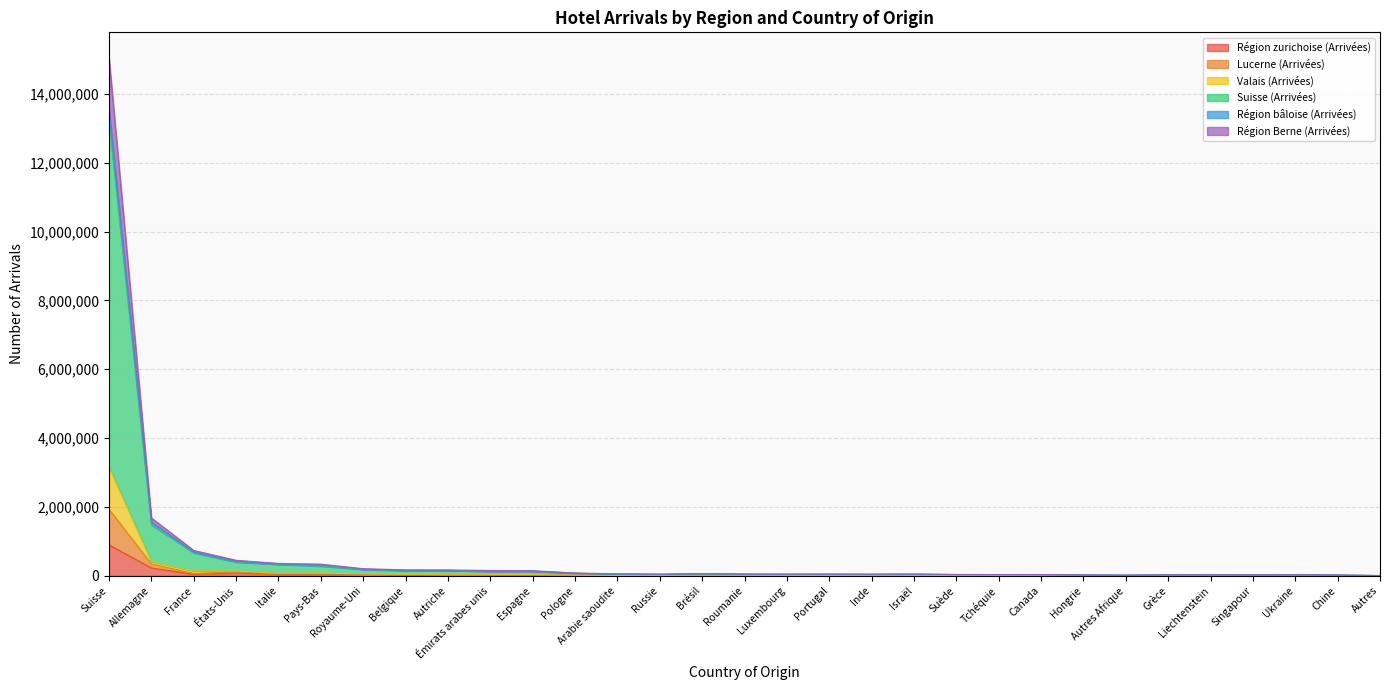

How many interior local valleys does the Région zurichoise (Arrivées) series have?

8